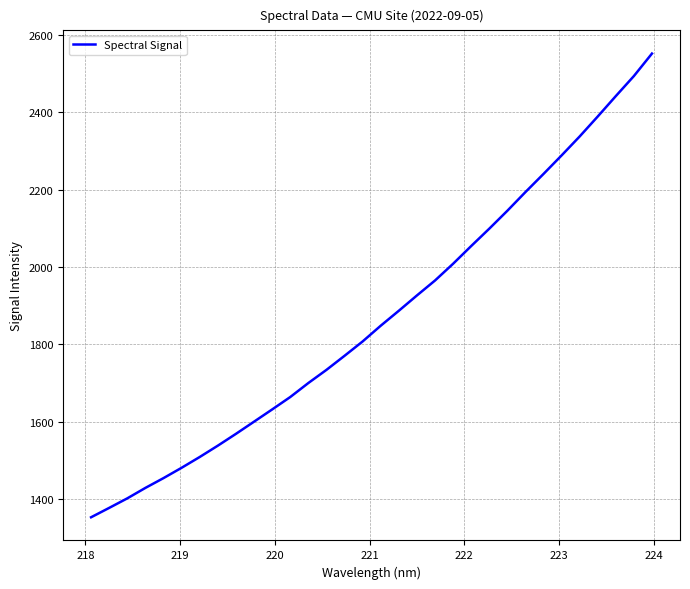

Count the number of categories in the chart.

32